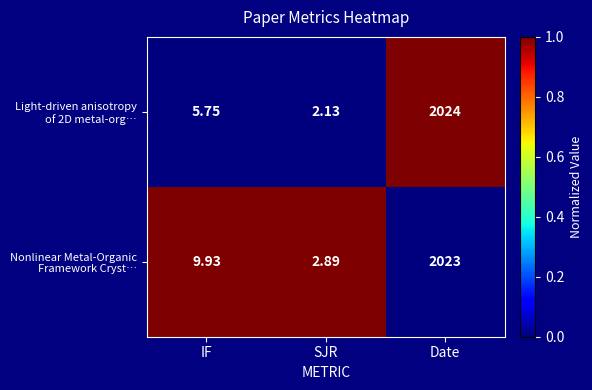

At which category is the sum across all series the highest?

Date